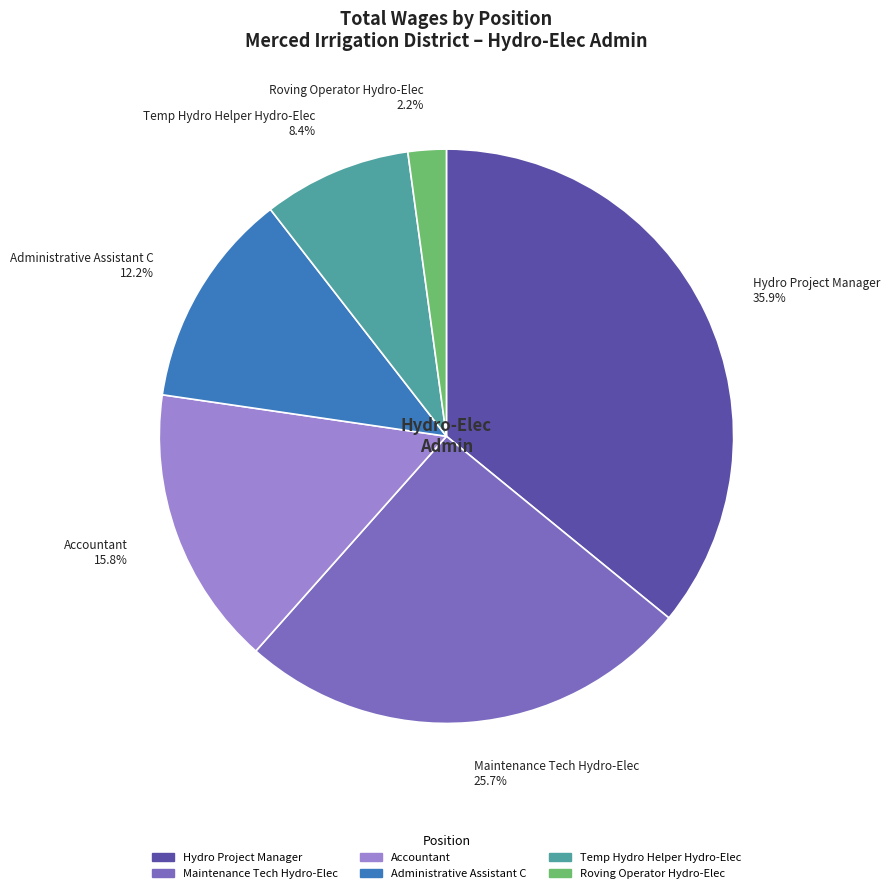

Approximately how many times larger is the value at Maintenance Tech Hydro-Elec compared to Hydro Project Manager?

0.7